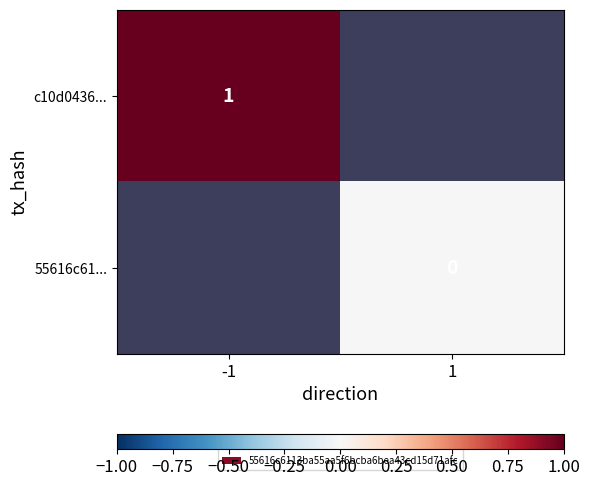

Is it true that c10d0436... equals 1 at -1?

True